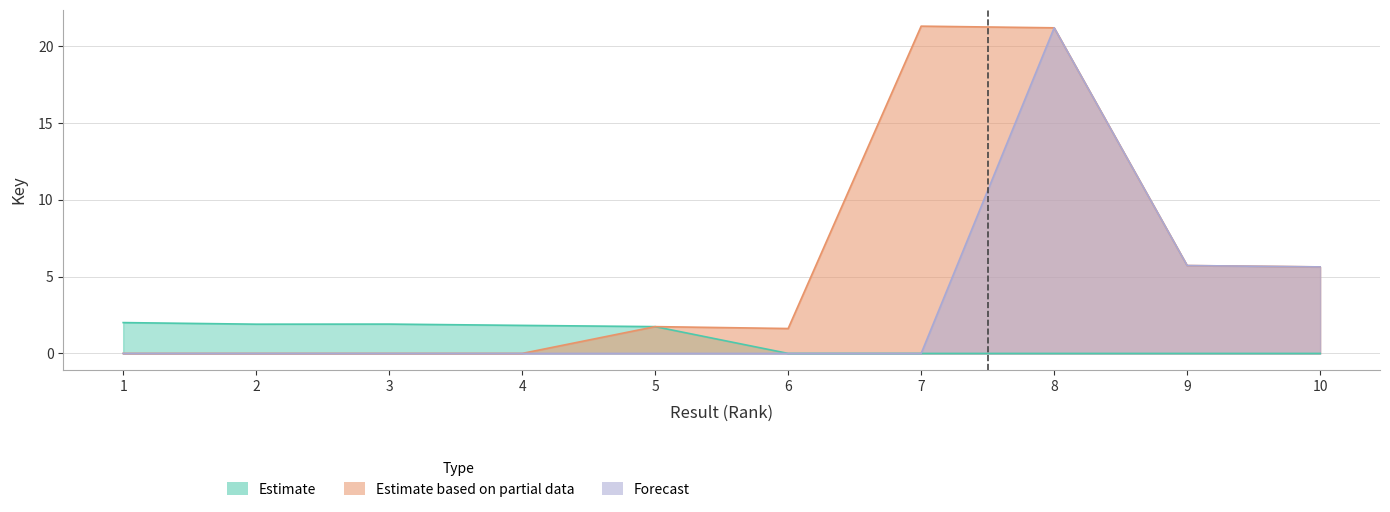

True or false: Forecast has a value of 0.0 at 4.

True